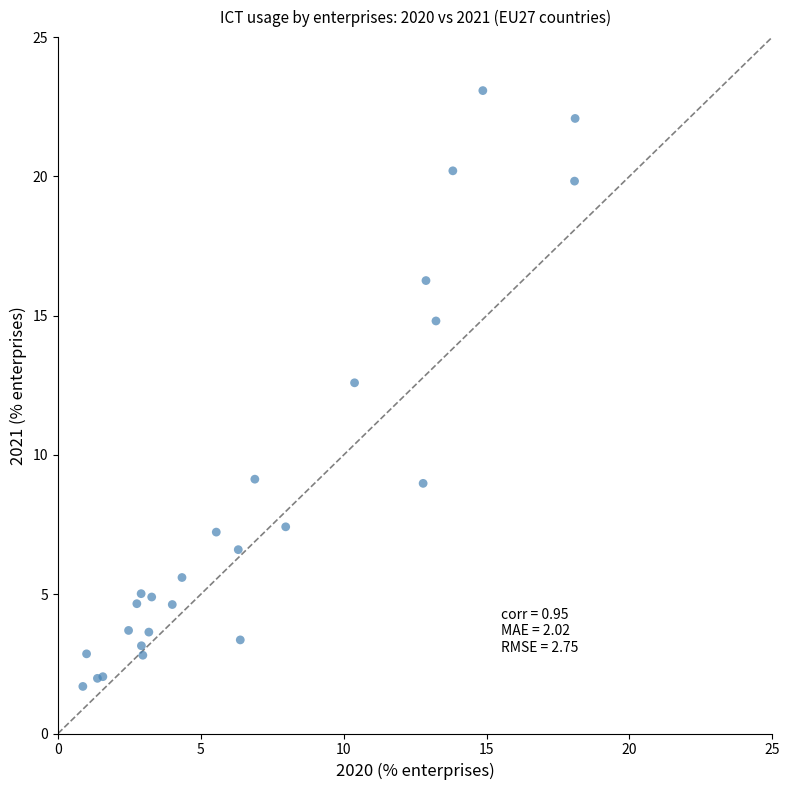

What Y value in the scatter plot is closest to 12?

12.6